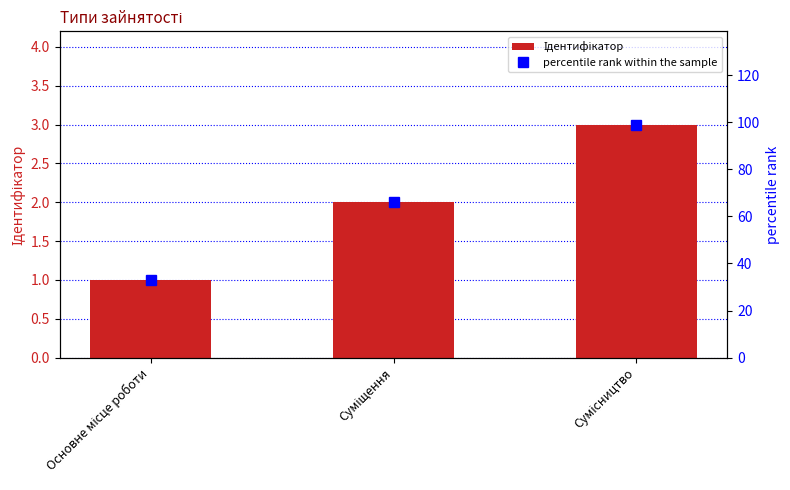

What is the sum of all values?

6